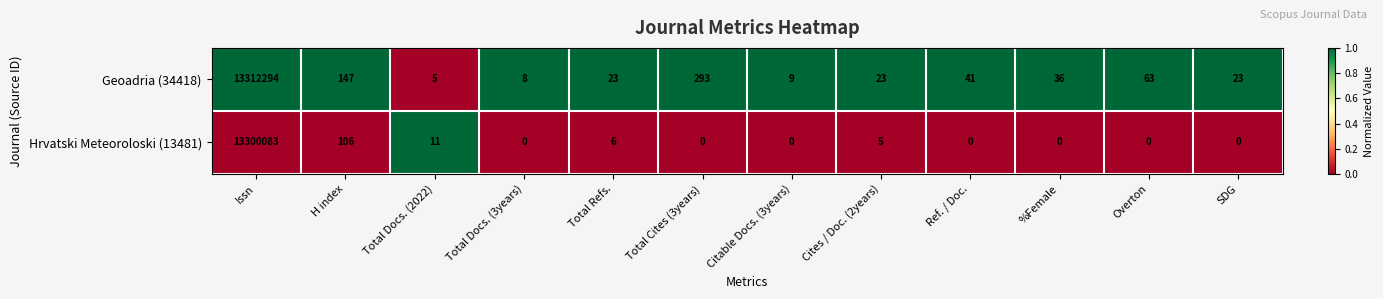

Between Total Cites (3years) and SDG, which series saw the biggest shift?

Geoadria (34418)